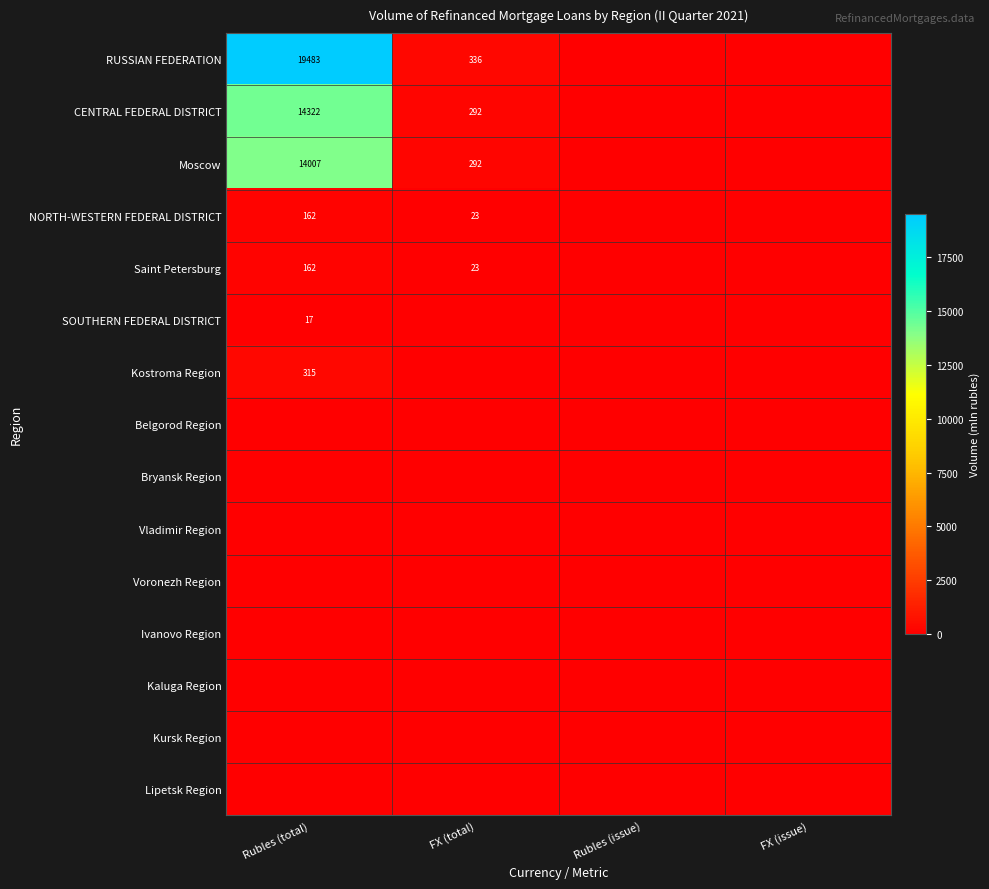

Is it true that NORTH-WESTERN FEDERAL DISTRICT equals 162 at Rubles (total)?

True